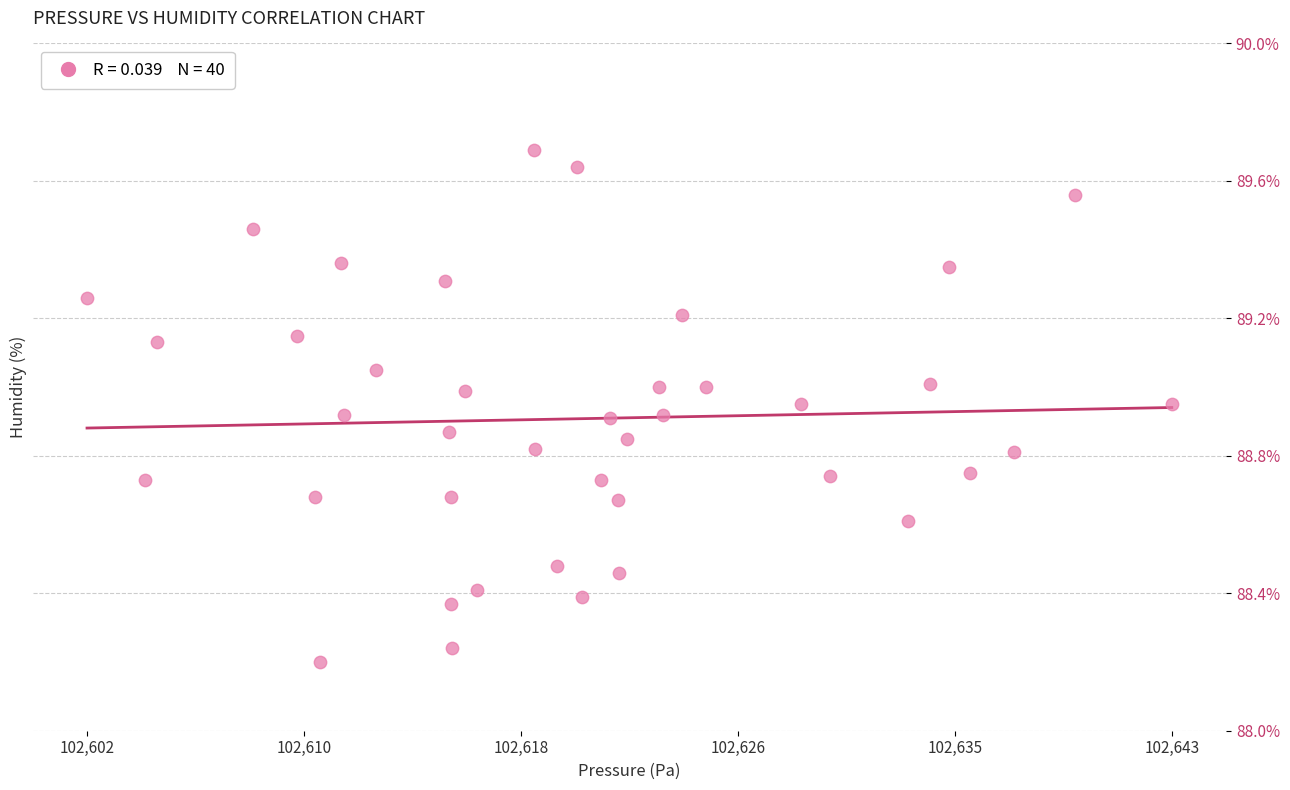

What is the range of Y values (max minus min)?

1.5